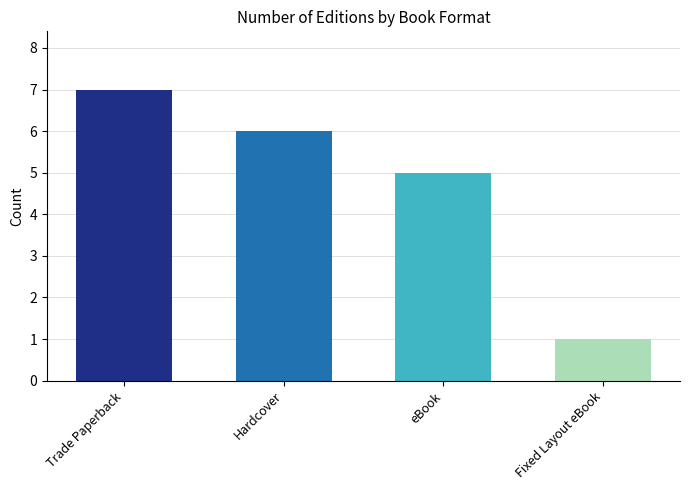

Rank the categories by value from highest to lowest.

Trade Paperback, Hardcover, eBook, Fixed Layout eBook